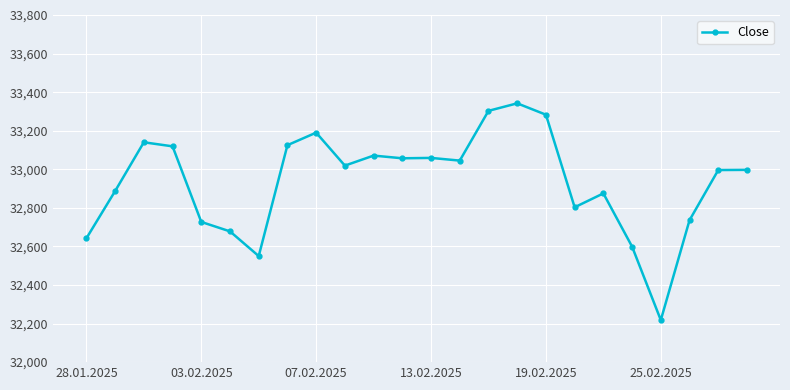

True or false: the data has more than 1 interior local peaks.

True